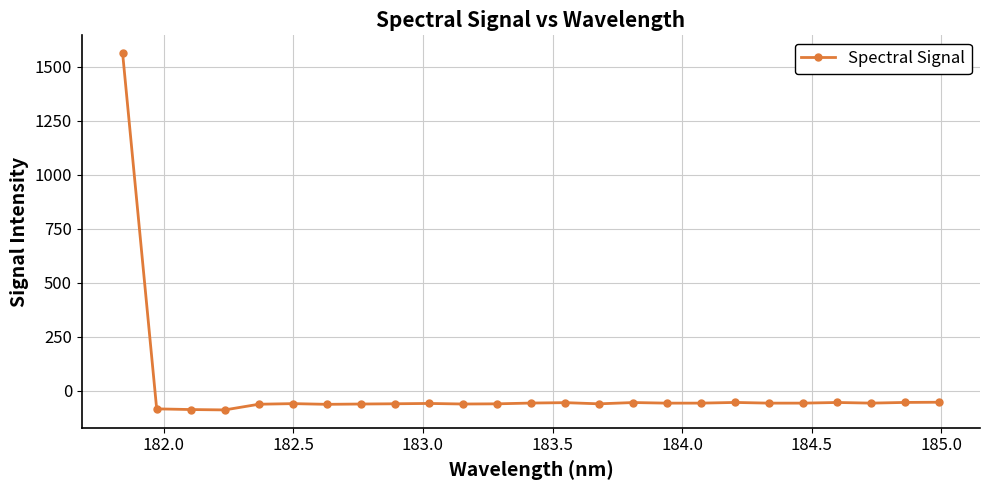

True or false: there are more than 0 points higher than both neighbors.

True